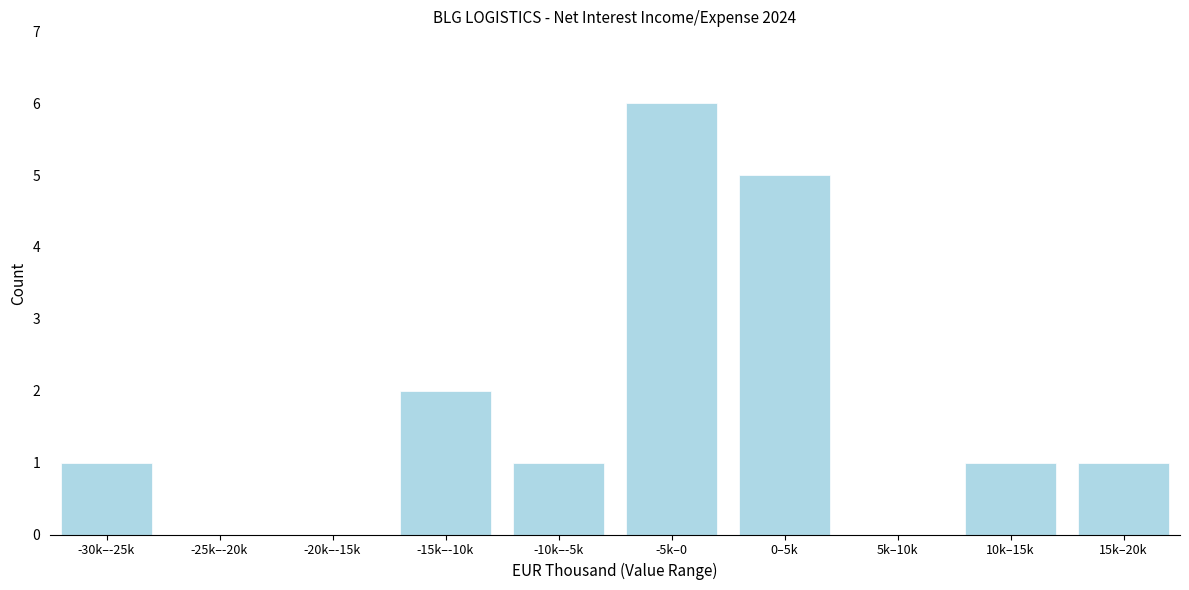

Reading left to right, list all the values displayed in this chart.

-30k–-25k=1	-25k–-20k=0	-20k–-15k=0	-15k–-10k=2	-10k–-5k=1	-5k–0=6	0–5k=5	5k–10k=0	10k–15k=1	15k–20k=1